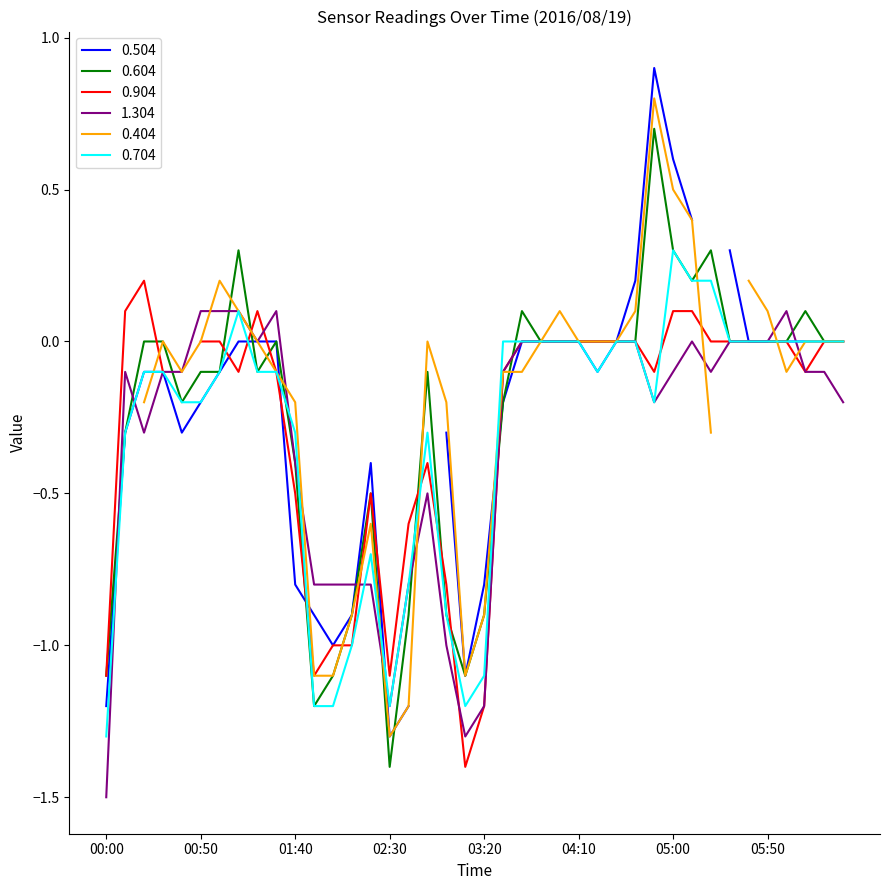

At which label does 0.604 reach its minimum?

02:30